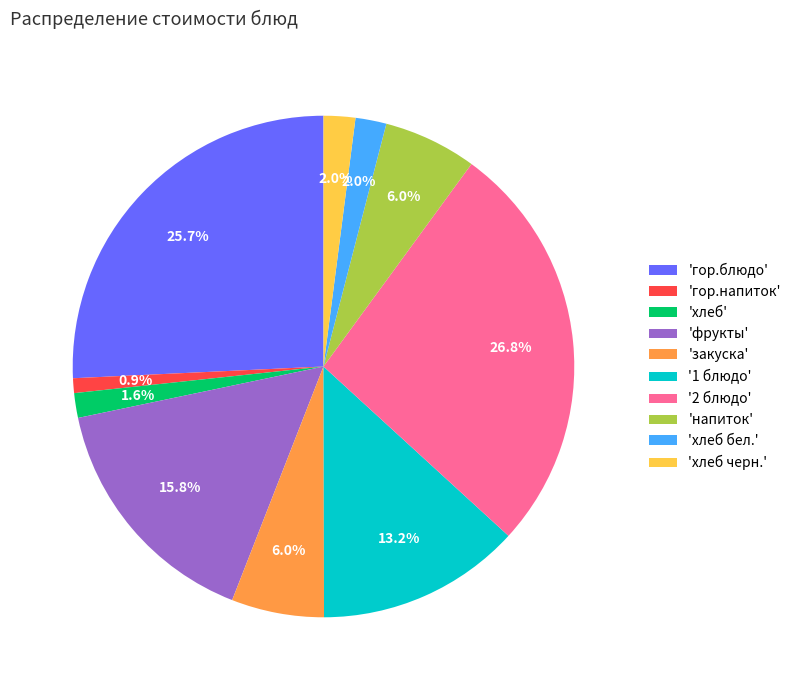

What percentage do 'гор.блюдо' and 'закуска' together represent?

31.7%